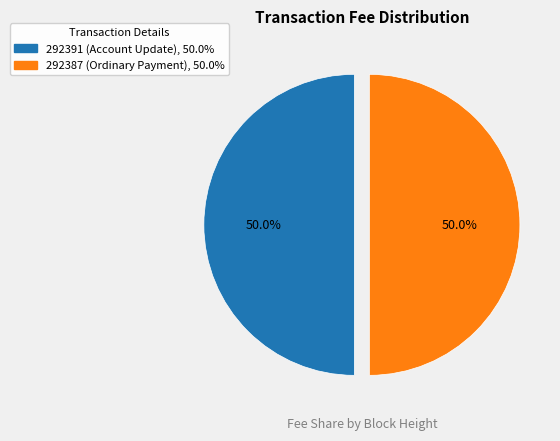

The 292387 slice represents 85% of the pie. True or false?

False